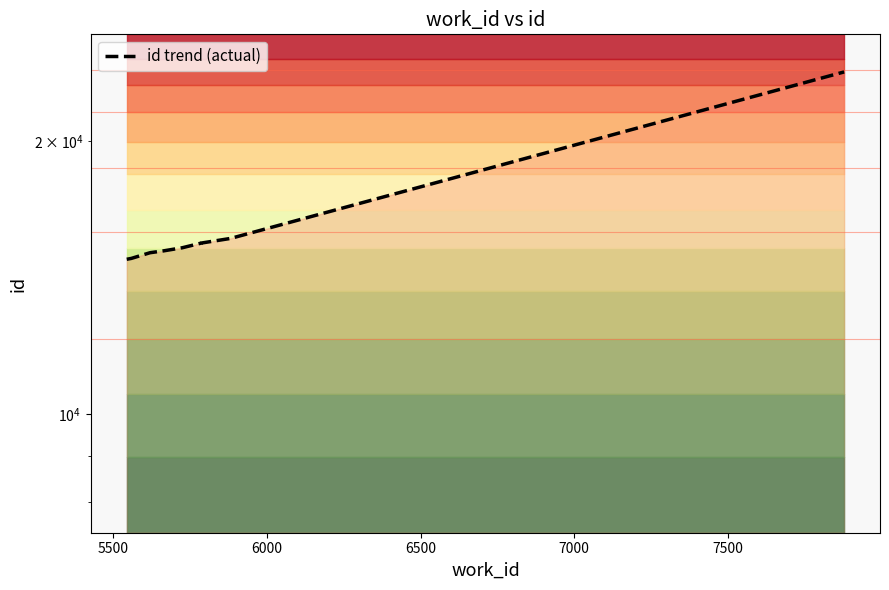

What is the greatest value displayed?

23827